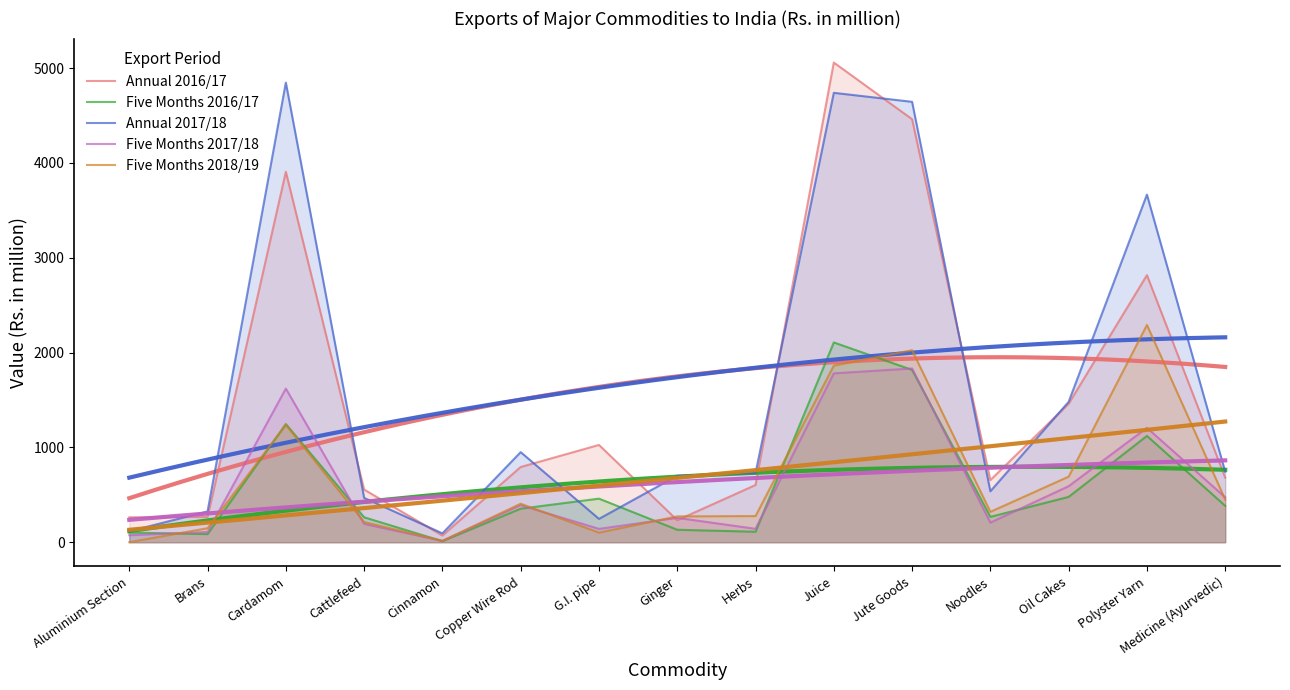

At which category does Five Months 2017/18 reach its first local valley?

Cinnamon